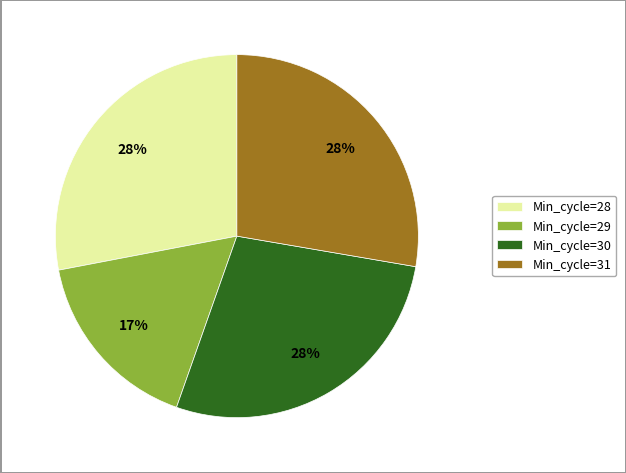

Is there a majority slice in this chart?

No